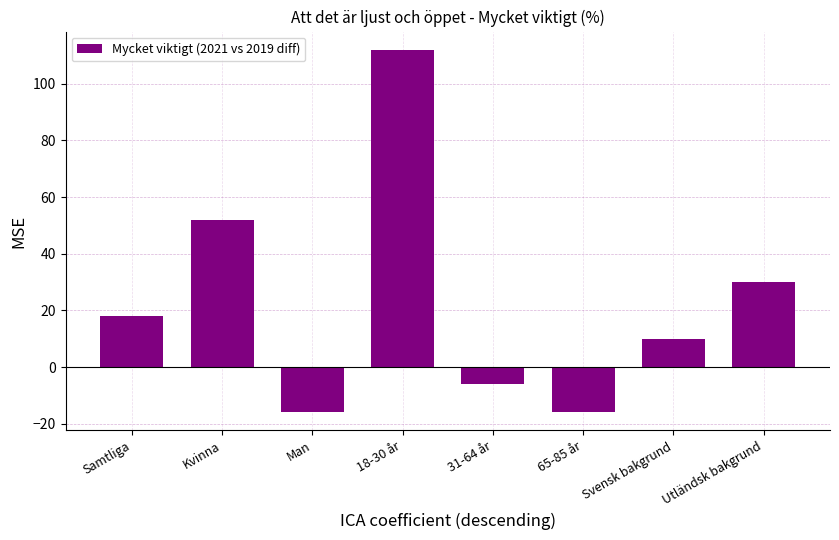

How many positive values are there?

5